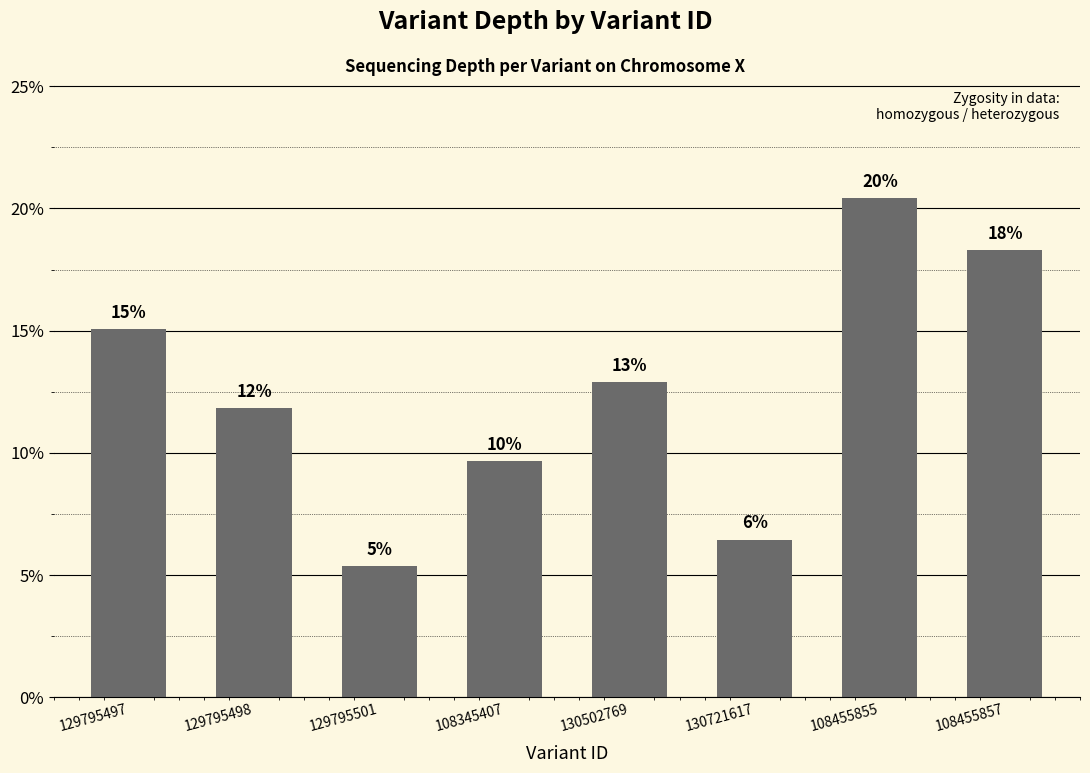

True or false: the data shows 5.4 at 129795501.

True